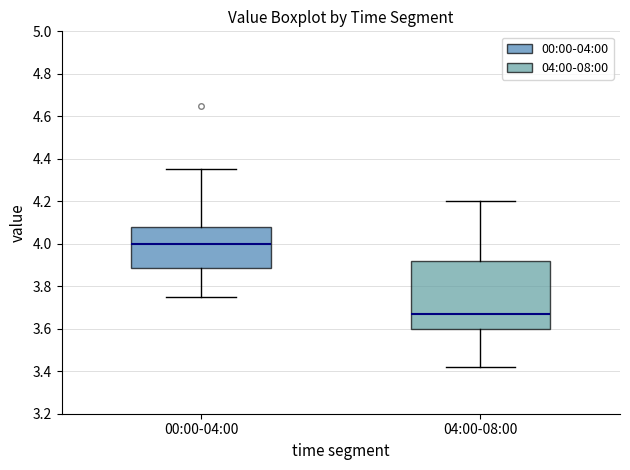

Where does the median line of the box for 04:00-08:00 sit on the y-axis? The values are not printed on the chart, so give them approximately, as read against the axis.

3.68